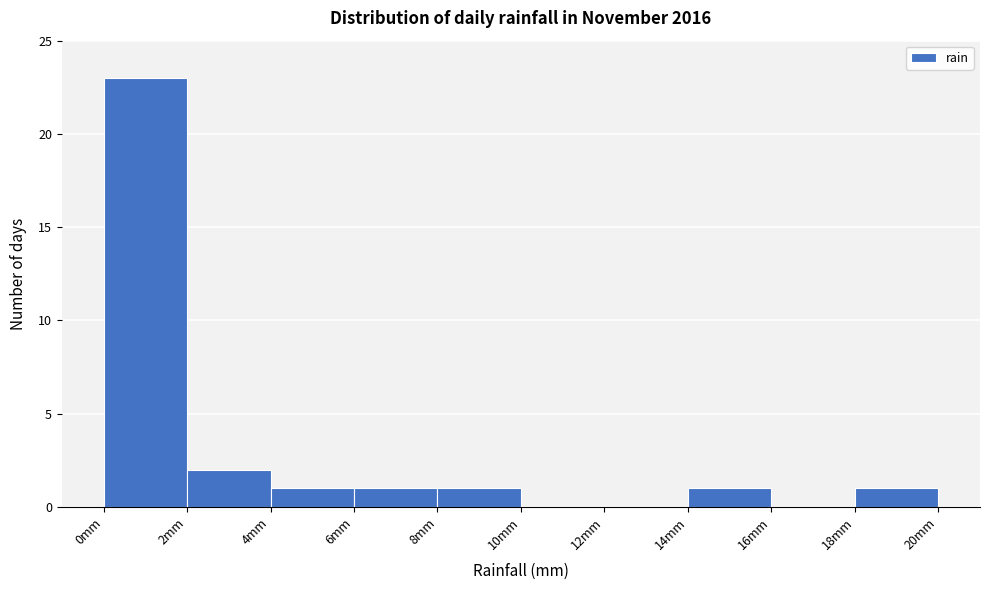

How tall is the bar that spans 0 to 2 on the x-axis? The values are not printed on the chart, so give them approximately, as read against the axis.

23